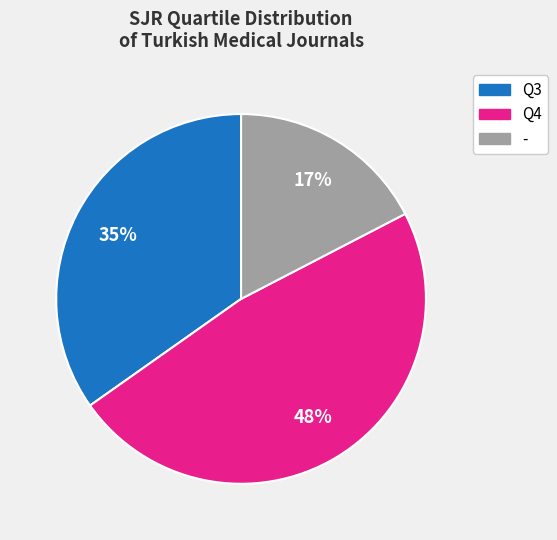

Does Q3 account for over 50% of the chart?

No